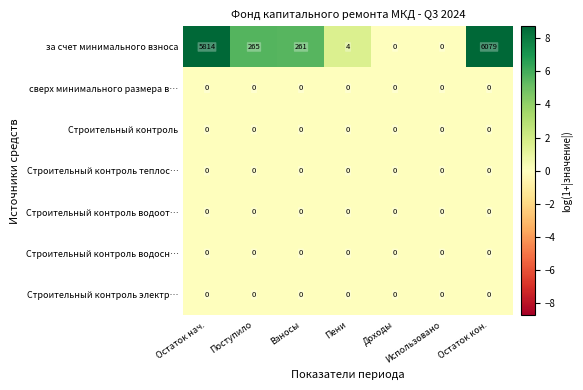

Which series changed the most between Пени and Остаток кон.?

за счет минимального взноса